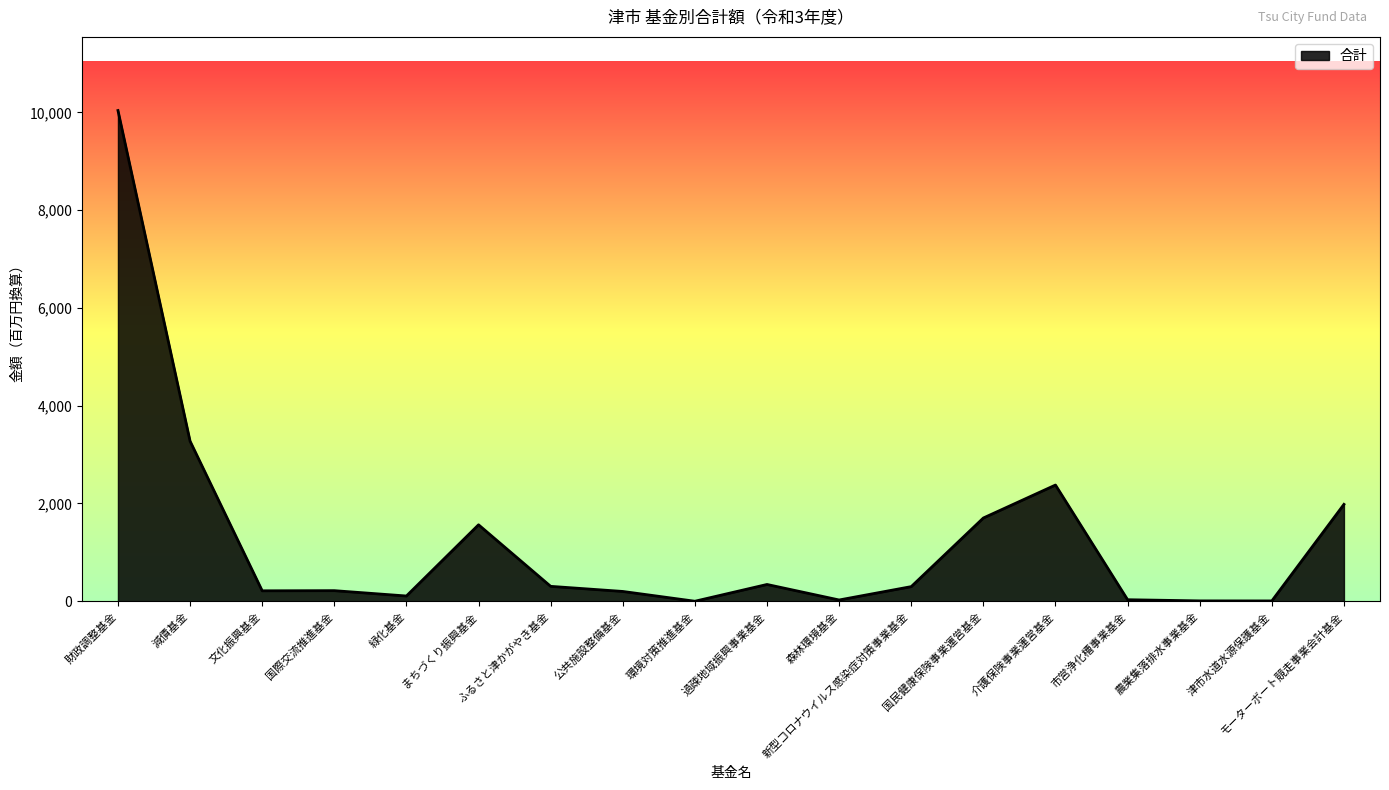

What is the difference between the maximum and minimum values?

10036.2